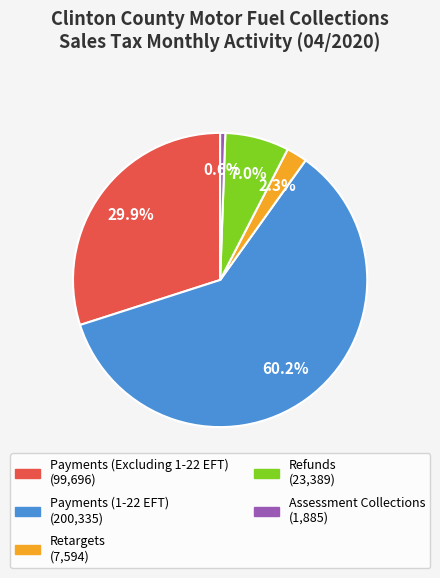

Rank the categories by value from highest to lowest.

Payments (1-22 EFT), Payments (Excluding 1-22 EFT), Refunds, Retargets, Assessment Collections